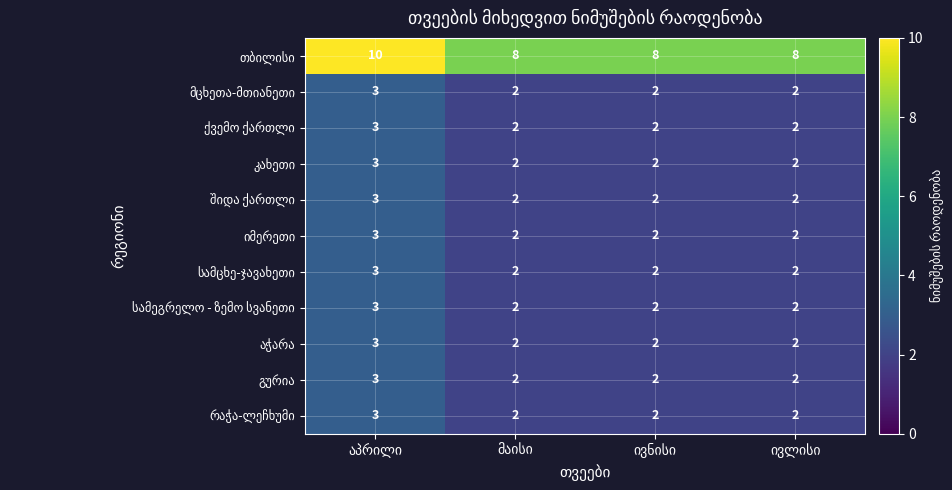

At how many categories does at least one series exceed 7?

4